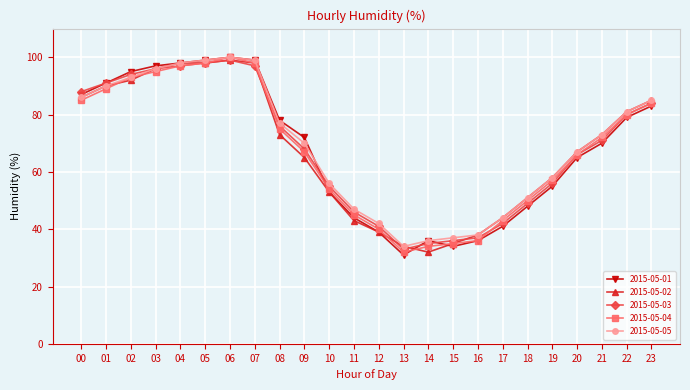

Where is 2015-05-03 nearest to the value 66?

20